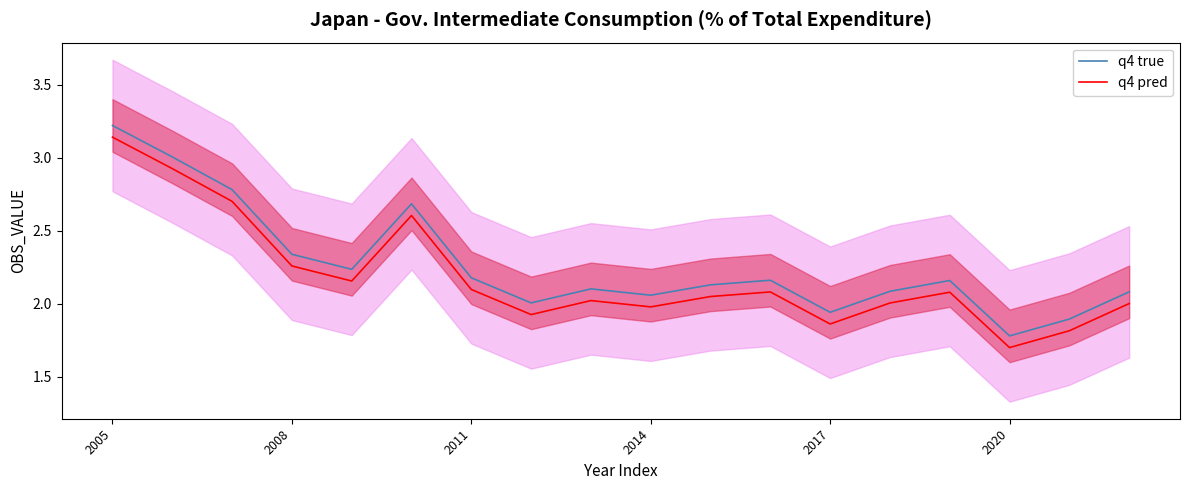

At which label does q4 true reach its peak?

2005